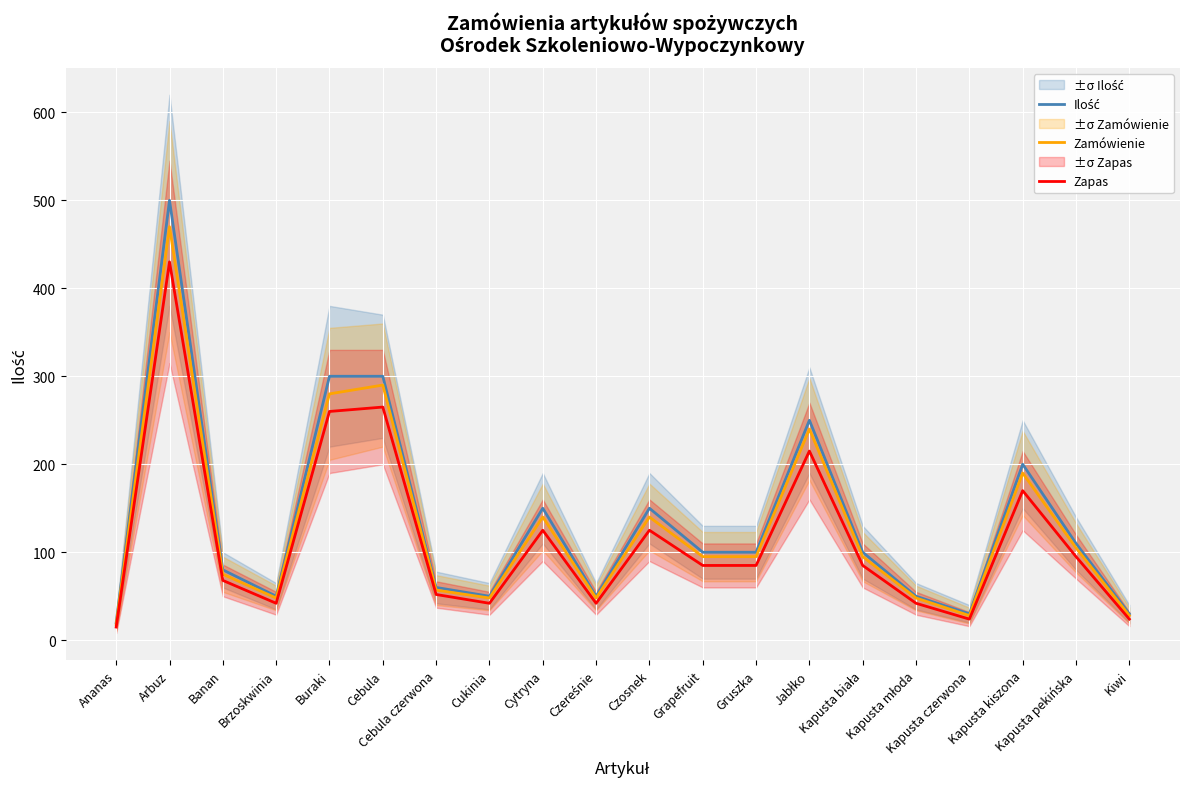

What is the sum of the Ilość values at Kapusta młoda and Gruszka?

150